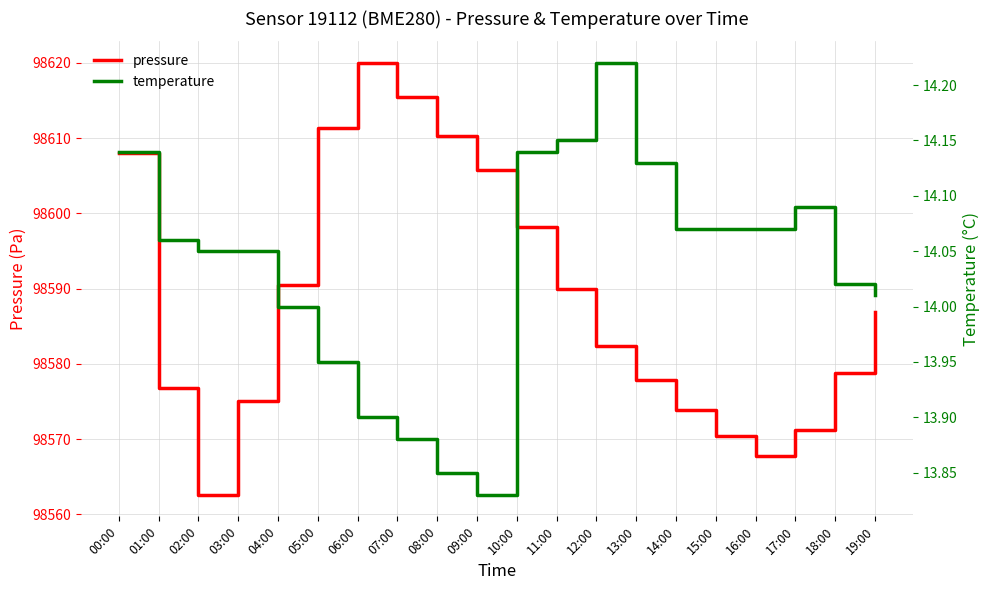

What is the difference between the temperature values at 09:00 and 02:00?

0.2